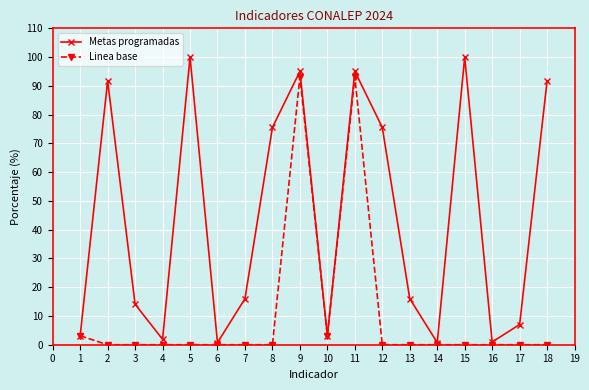

What is the value of the Linea base point at the 9th from the left?

93.2